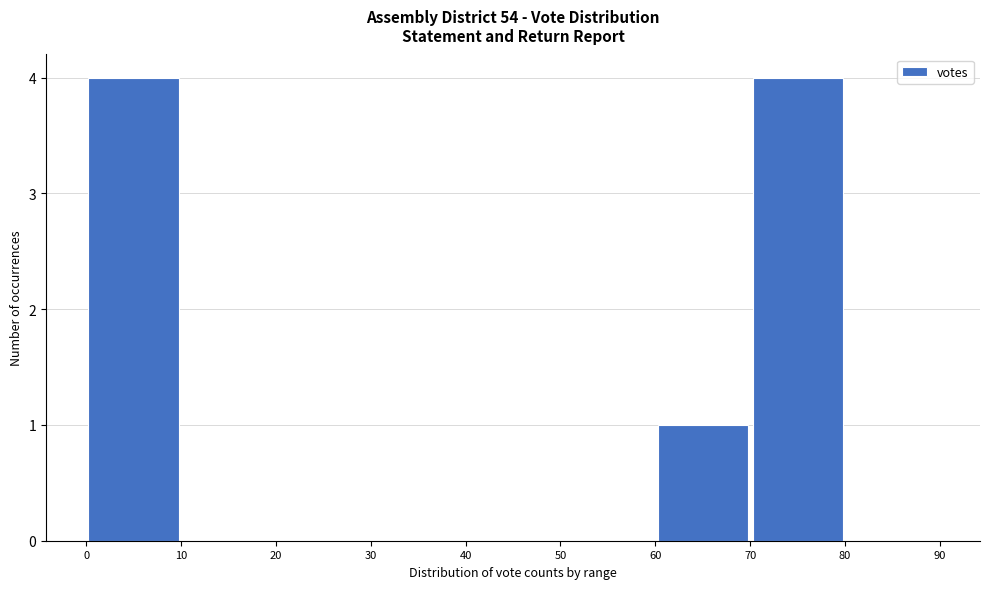

Reading left to right, transcribe this chart: for each bar, give the range it covers on the x-axis and its height. The values are not printed on the chart, so give them approximately, as read against the axis.

0 to 10: 4
10 to 20: 0
20 to 30: 0
30 to 40: 0
40 to 50: 0
50 to 60: 0
60 to 70: 1
70 to 80: 4
80 to 90: 0